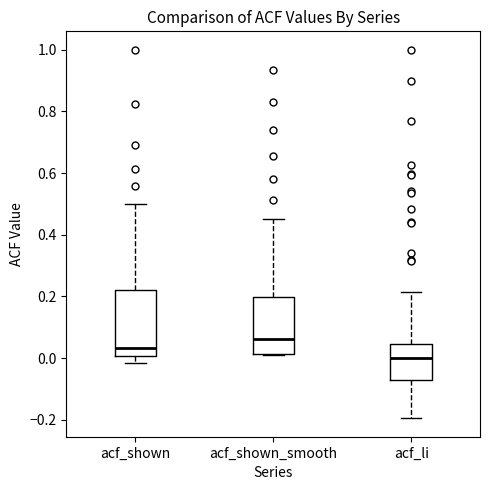

Which box has the highest median line?

acf_shown_smooth